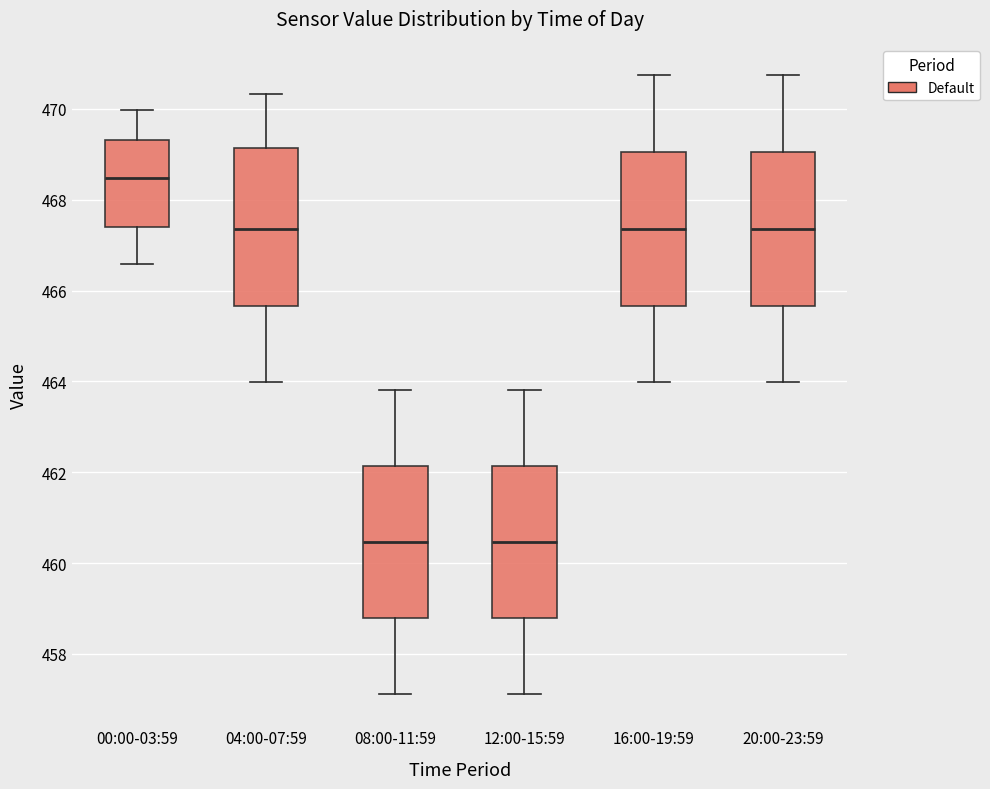

Reading left to right, read every box against the y-axis: the position of its median line, the range the box covers, and the ends of its whiskers. The values are not printed on the chart, so give them approximately, as read against the axis.

00:00-03:59: median 468.4, box 467.4 to 469.4, whiskers 466.6 to 470.0
04:00-07:59: median 467.4, box 465.6 to 469.2, whiskers 464.0 to 470.4
08:00-11:59: median 460.4, box 458.8 to 462.2, whiskers 457.2 to 463.8
12:00-15:59: median 460.4, box 458.8 to 462.2, whiskers 457.2 to 463.8
16:00-19:59: median 467.4, box 465.6 to 469.0, whiskers 464.0 to 470.8
20:00-23:59: median 467.4, box 465.6 to 469.0, whiskers 464.0 to 470.8